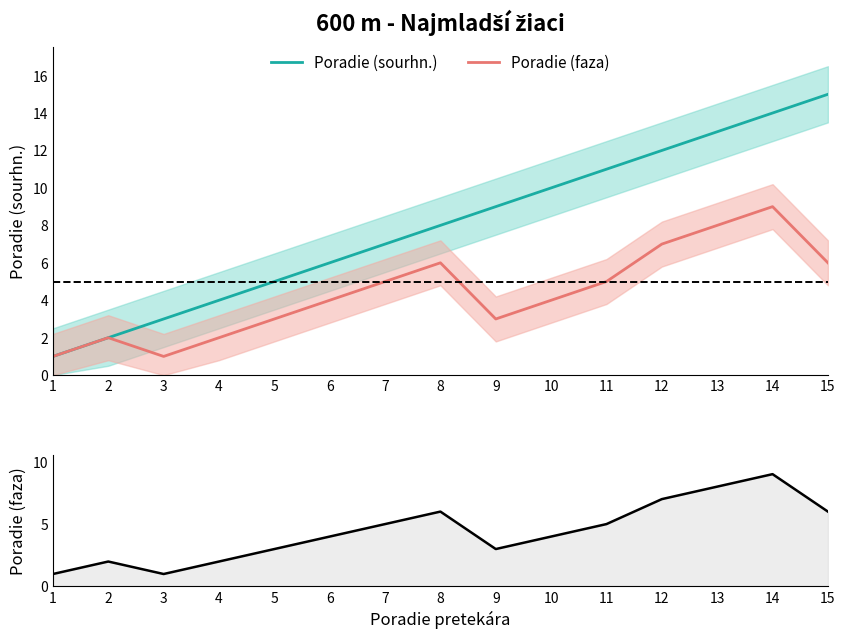

Which series has the largest total across all categories?

Poradie (sourhn.)